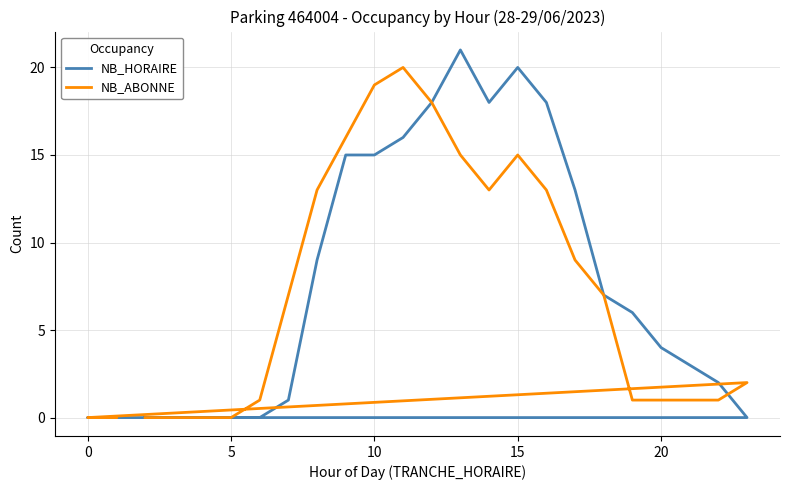

How many values in NB_ABONNE are above zero?

18